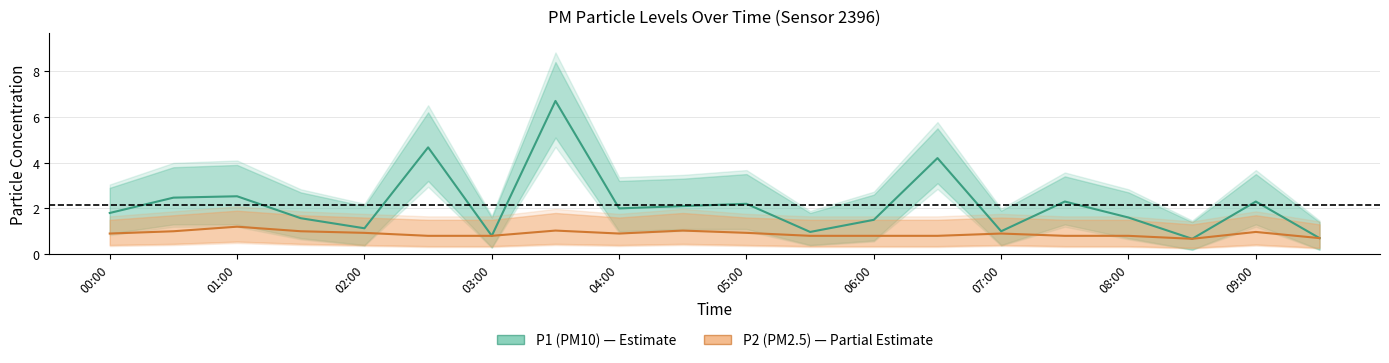

What value does the P1 (PM10) series have at 07:00?

1.0